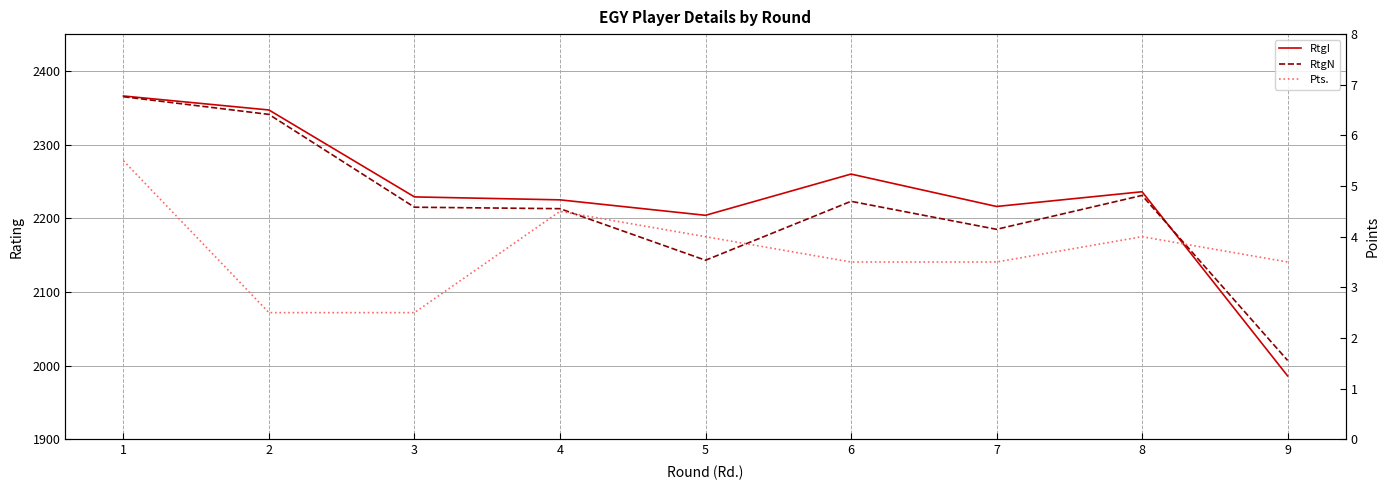

Reading right to left, list all the values displayed in this chart.

RtgI: 1986.0	2236.0	2216.0	2260.0	2204.0	2225.0	2229.0	2347.0	2366.0
RtgN: 2007.0	2231.0	2185.0	2223.0	2143.0	2213.0	2215.0	2341.0	2365.0
Pts.: 3.5	4.0	3.5	3.5	4.0	4.5	2.5	2.5	5.5